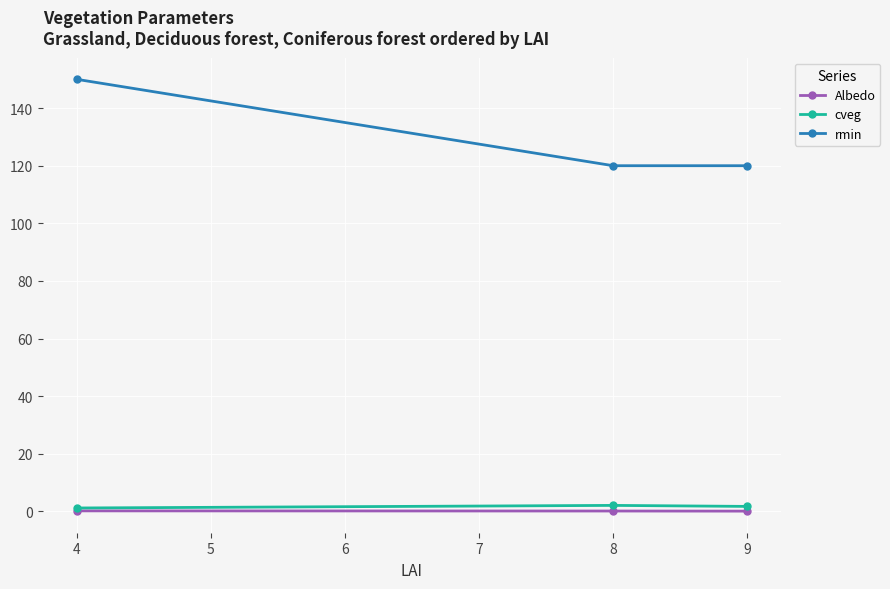

The rmin series shows 205.3 at 4. True or false?

False